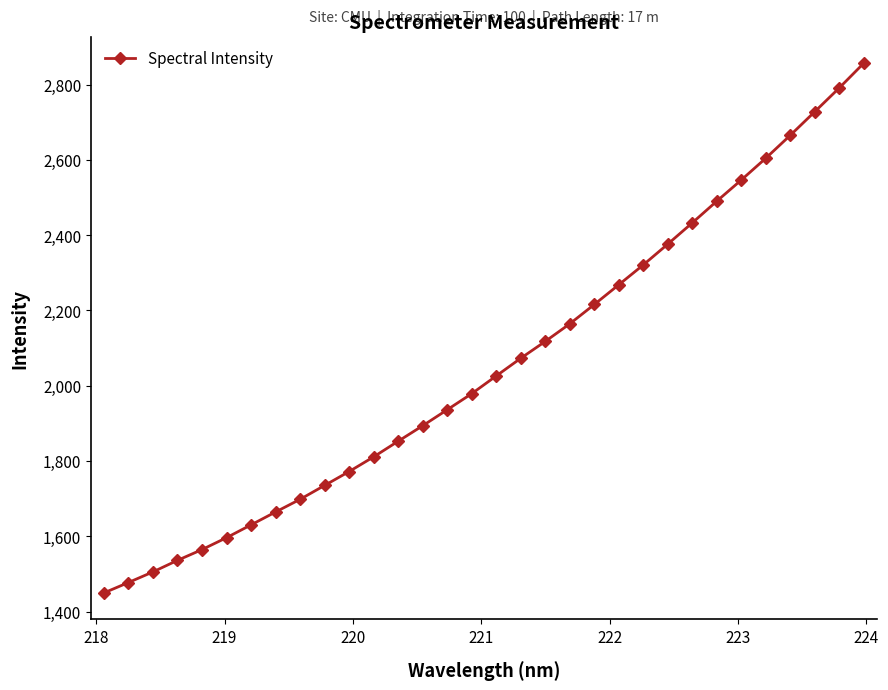

True or false: the data has more than 0 interior local peaks.

False